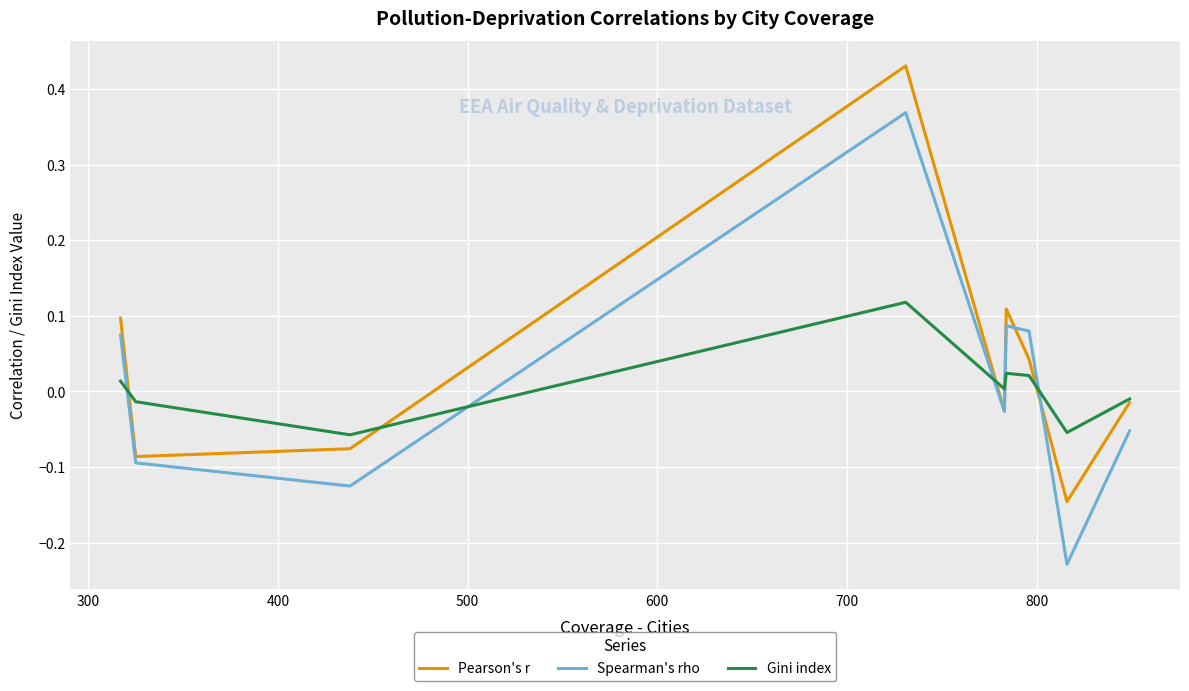

How many interior local peaks does the Spearman's rho series have?

2